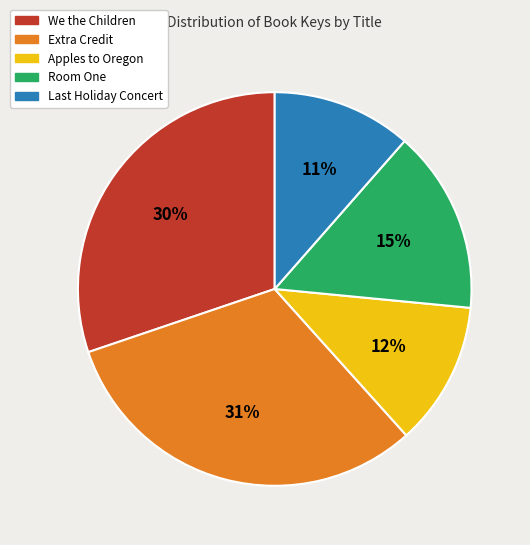

What is the largest slice in the pie chart?

Extra Credit